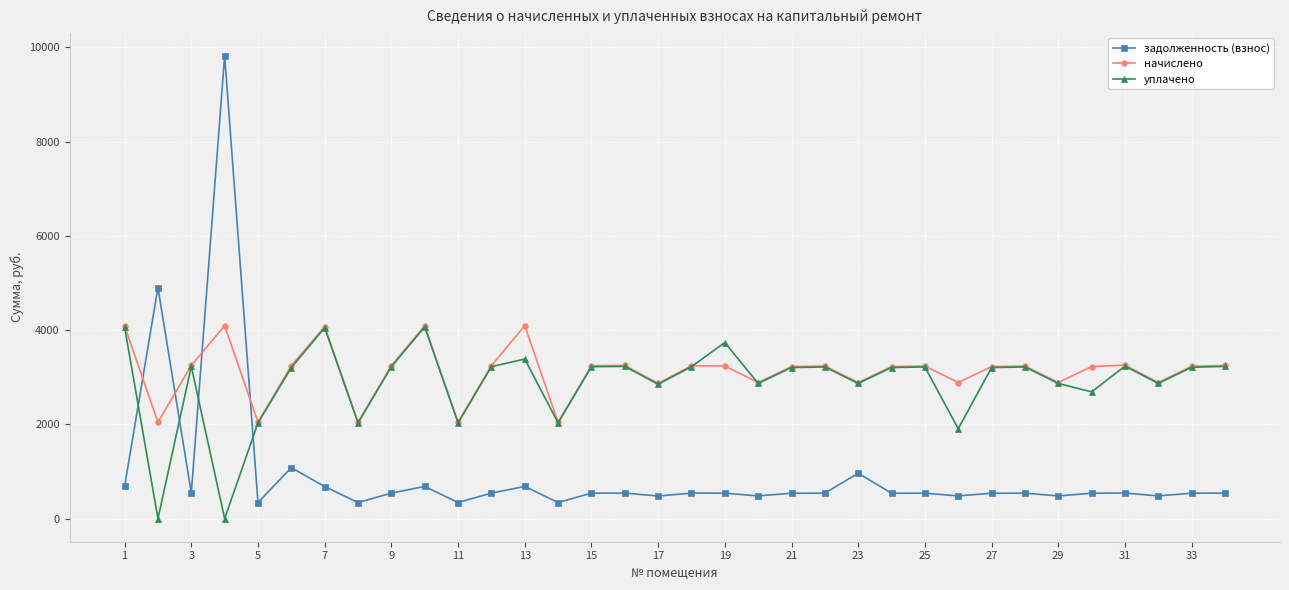

In уплачено, how many points are lower than both neighbors (excluding endpoints)?

11